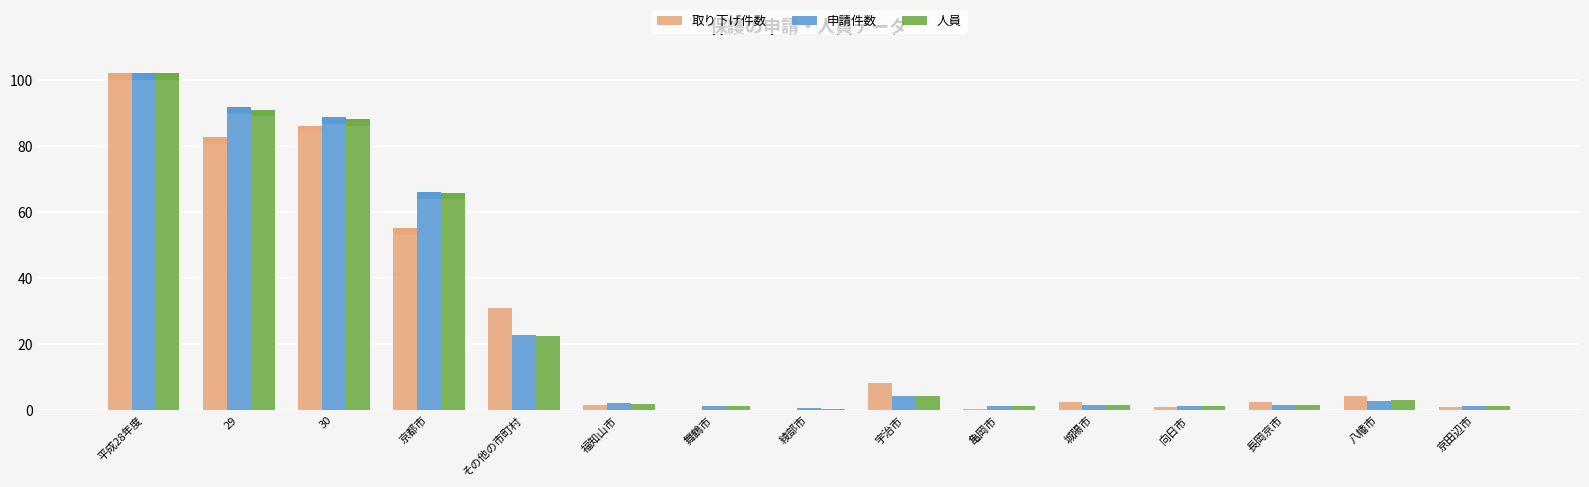

What are all the series names shown in the legend?

取り下げ件数, 申請件数, 人員